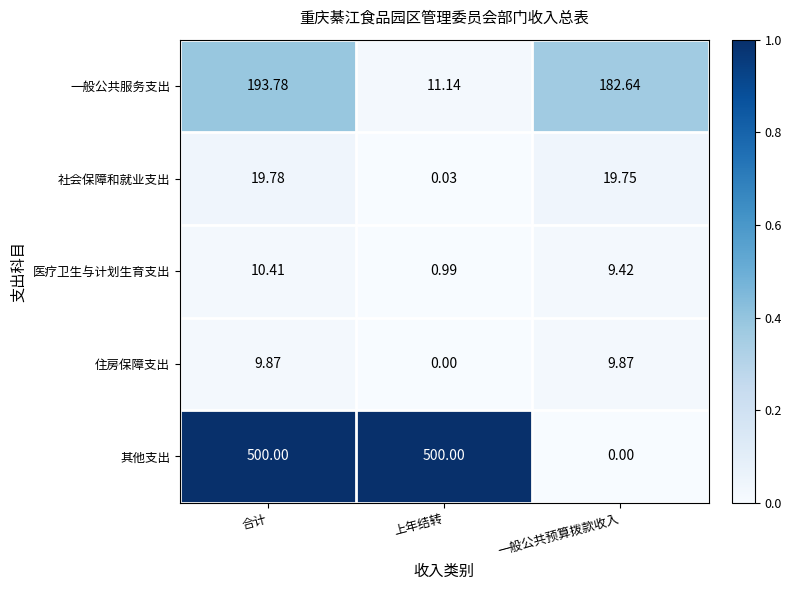

At which label does 一般公共服务支出 first exceed 182?

合计